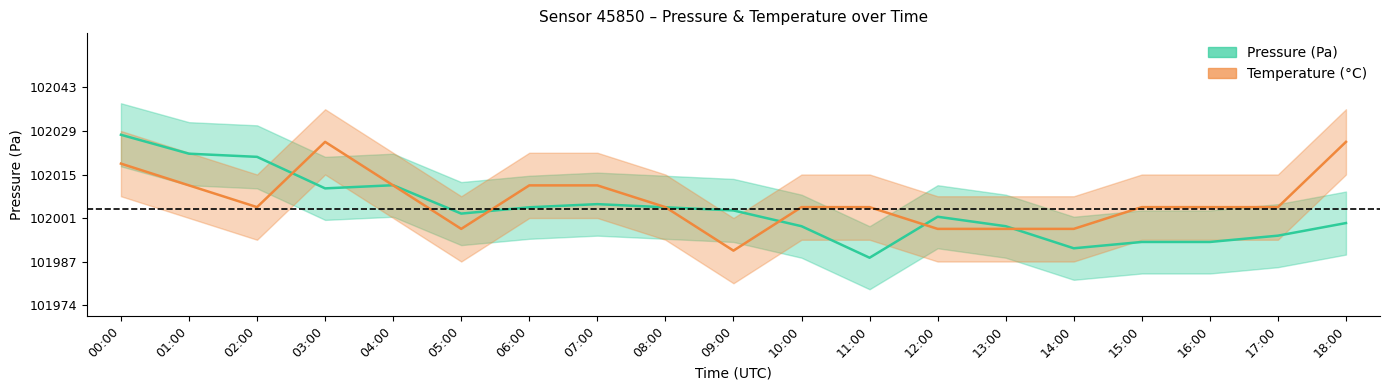

Which category has the lowest value in the Pressure series?

11:00